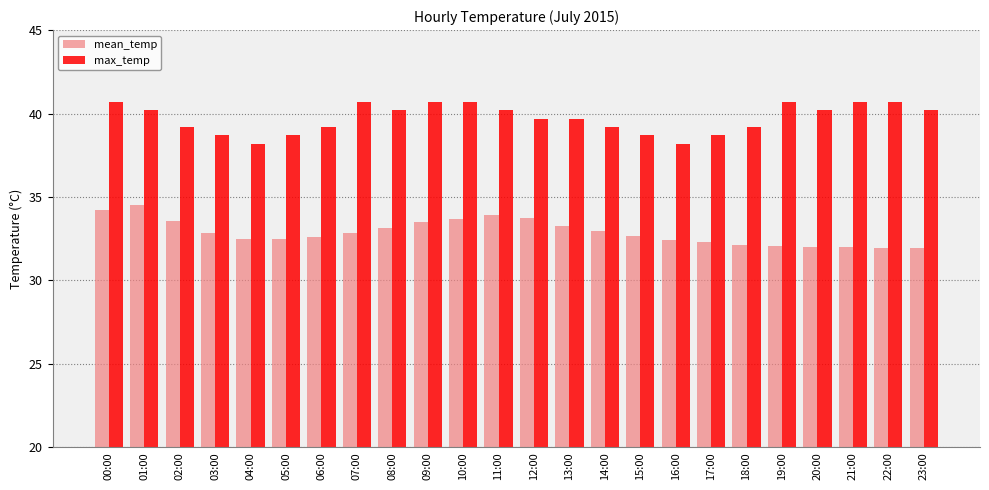

List the series in order of their overall mean, lowest first.

mean_temp, max_temp